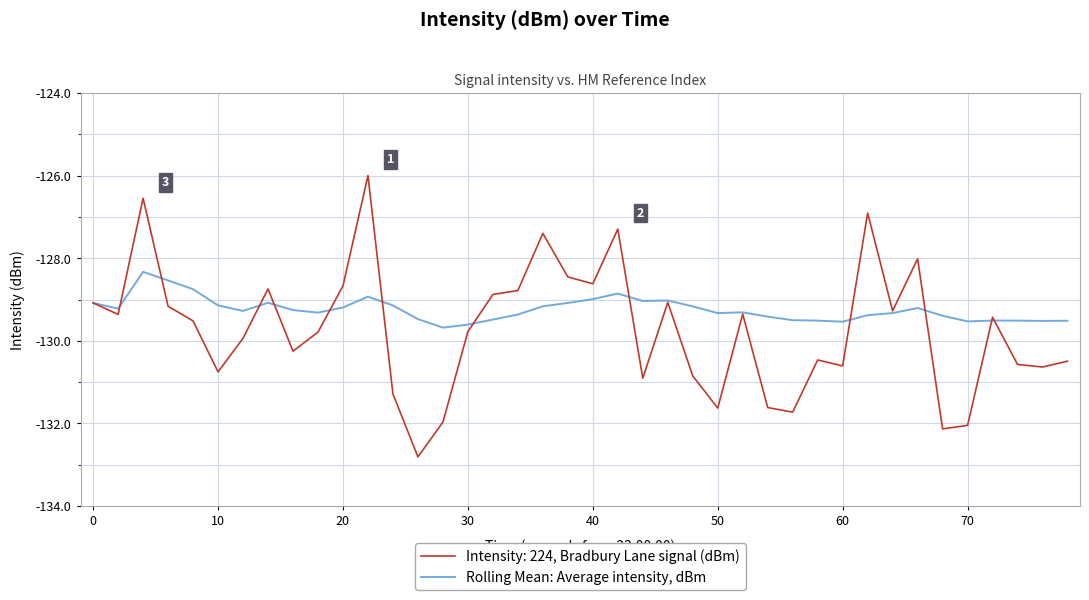

What is the greatest value displayed?

-126.0